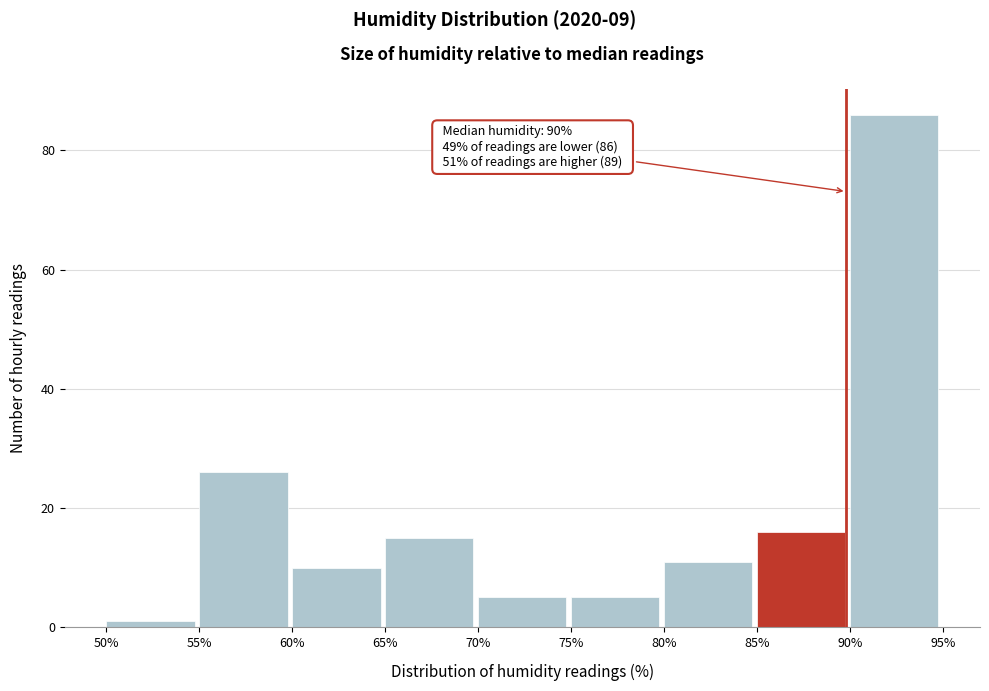

Which range on the x-axis has the tallest bar?

90% to 95%